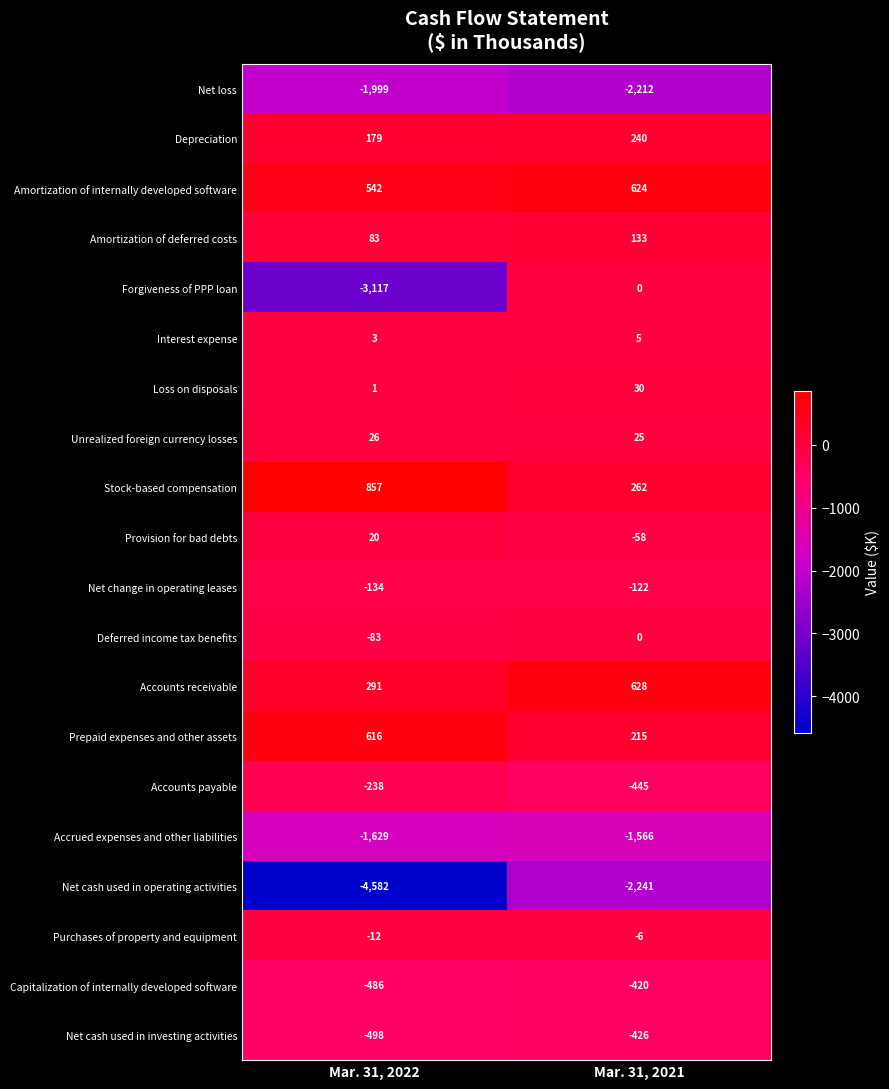

Which category has the lowest value across all series?

Mar. 31, 2022